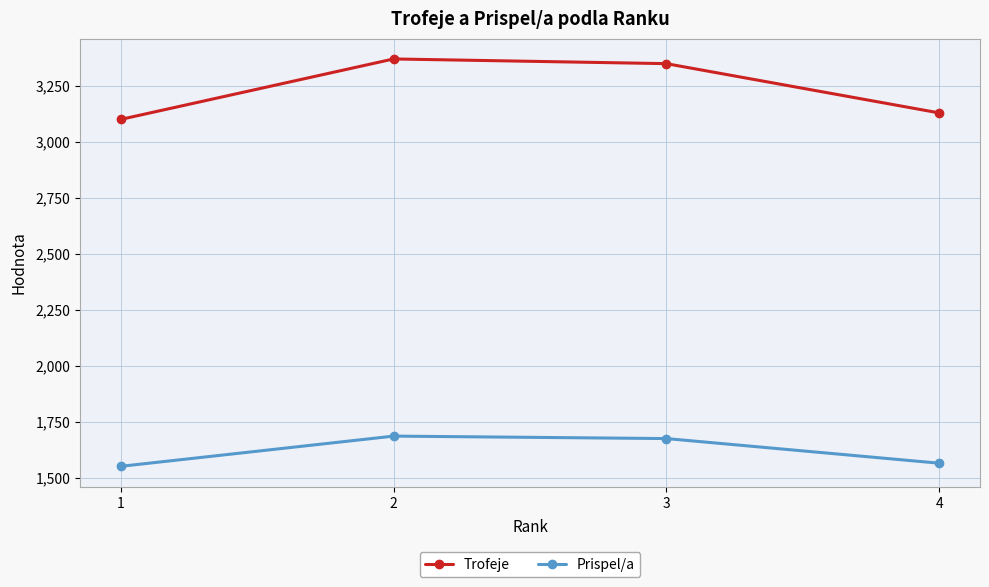

What is the minimum value shown in the chart?

1550